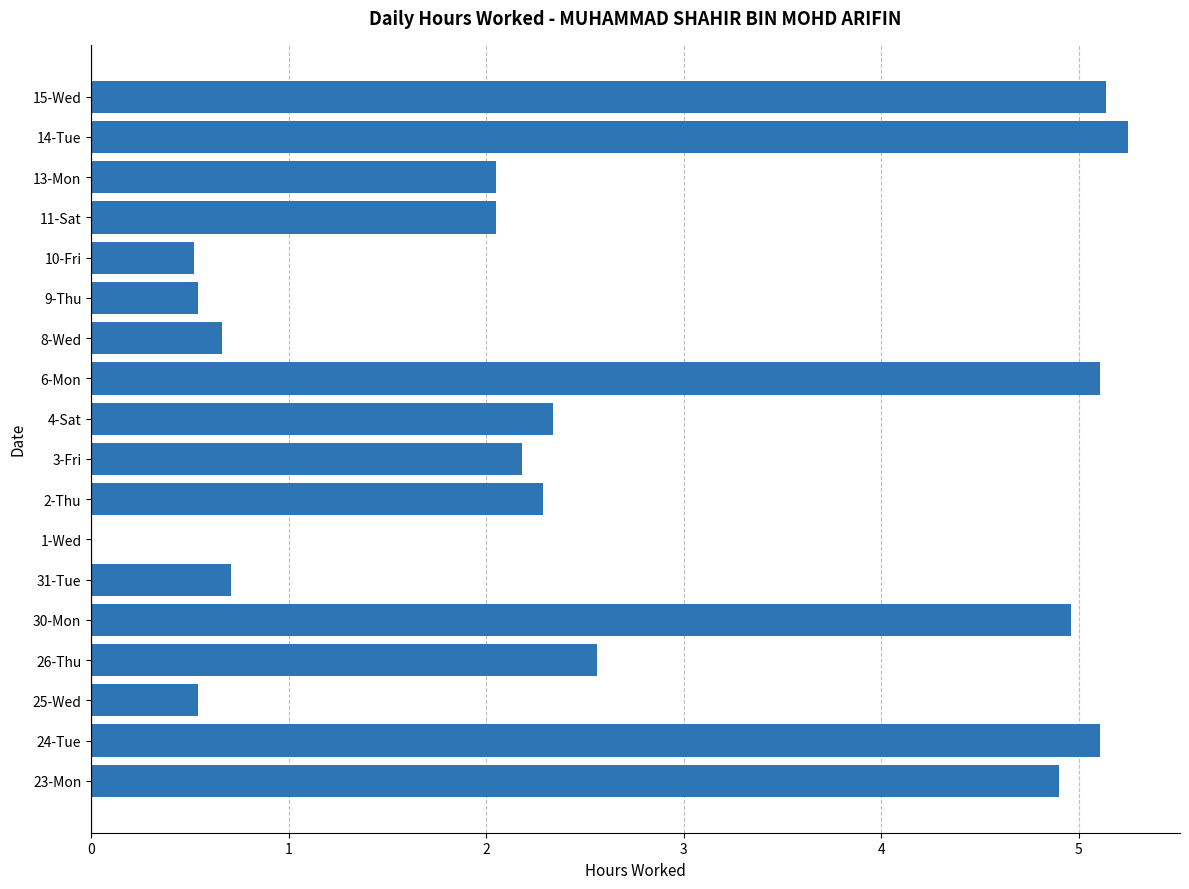

Are the bars grouped side by side (vs. stacked)?

No